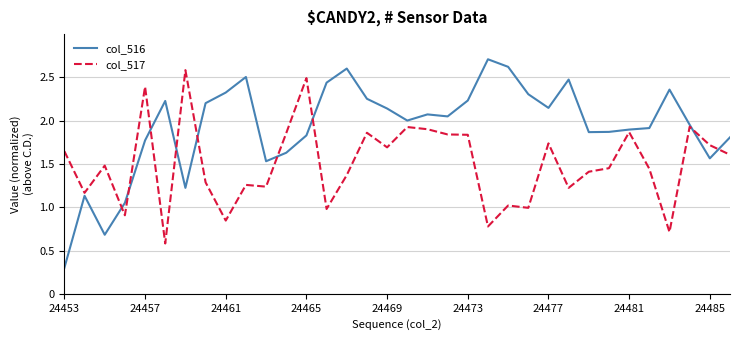

Rank the series by their maximum value, from lowest to highest.

col_517, col_516